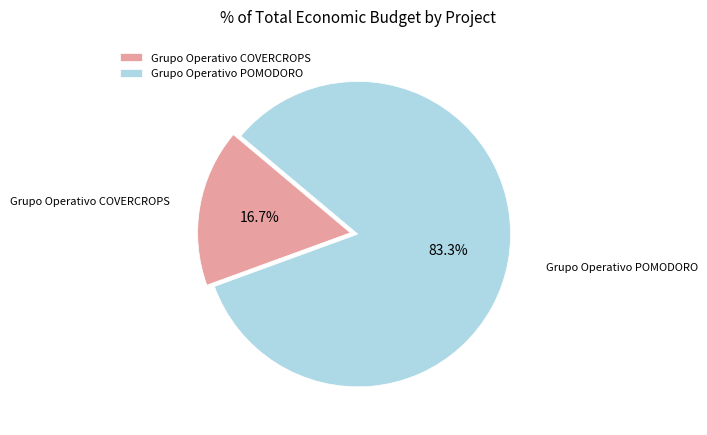

Count the number of slices in the pie.

2